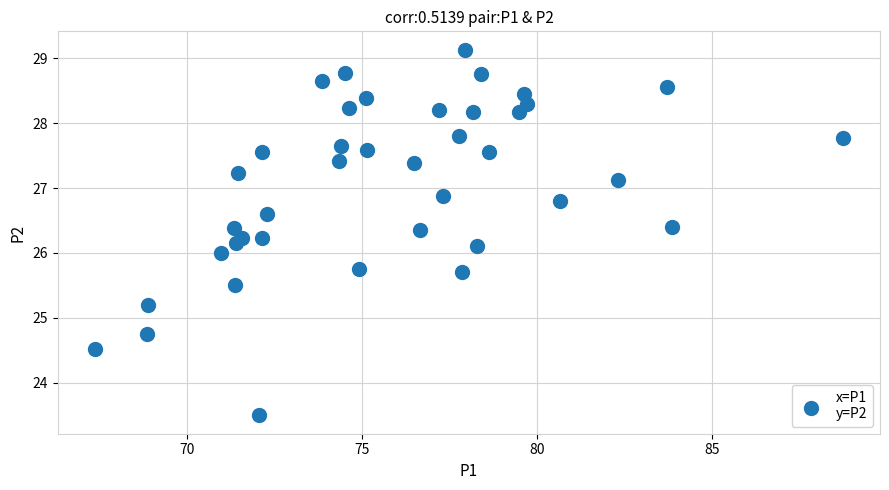

What is the range of Y values (max minus min)?

5.6